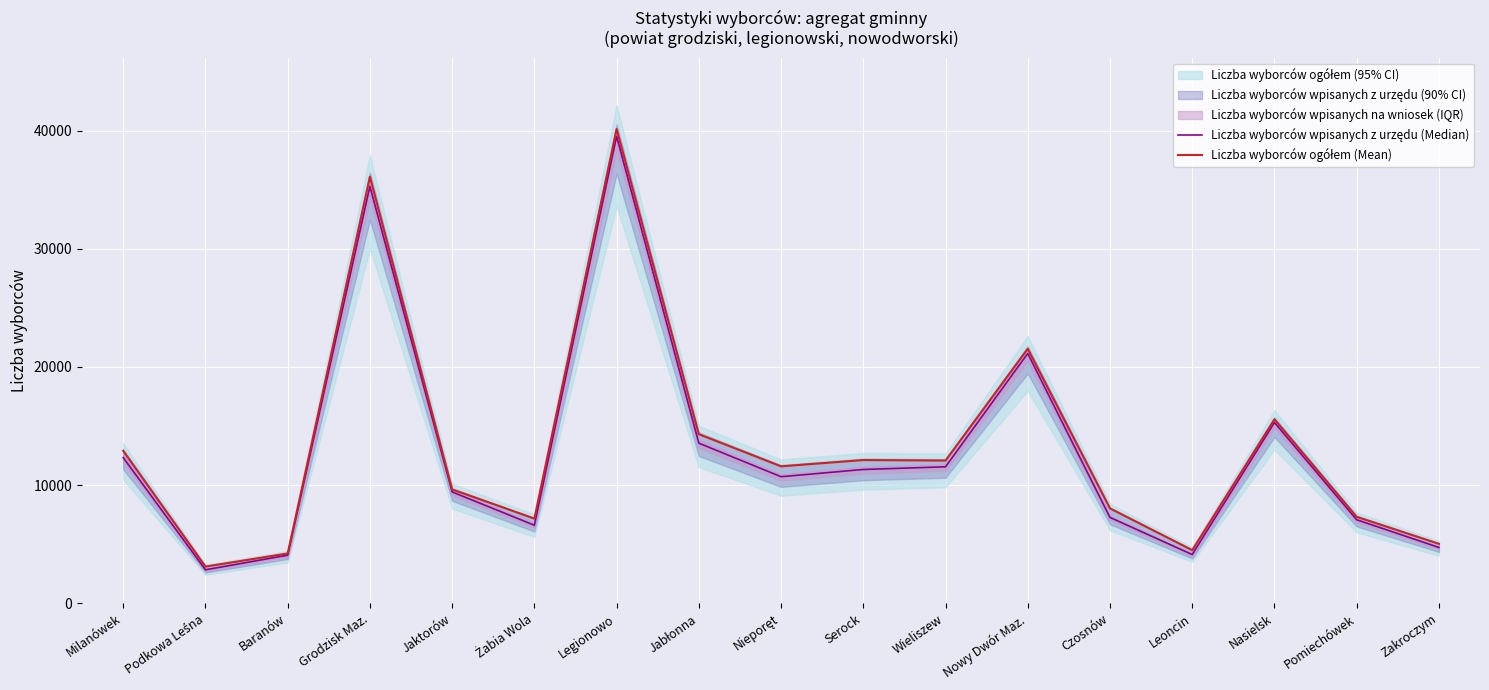

At which category is the sum across all series the highest?

Legionowo